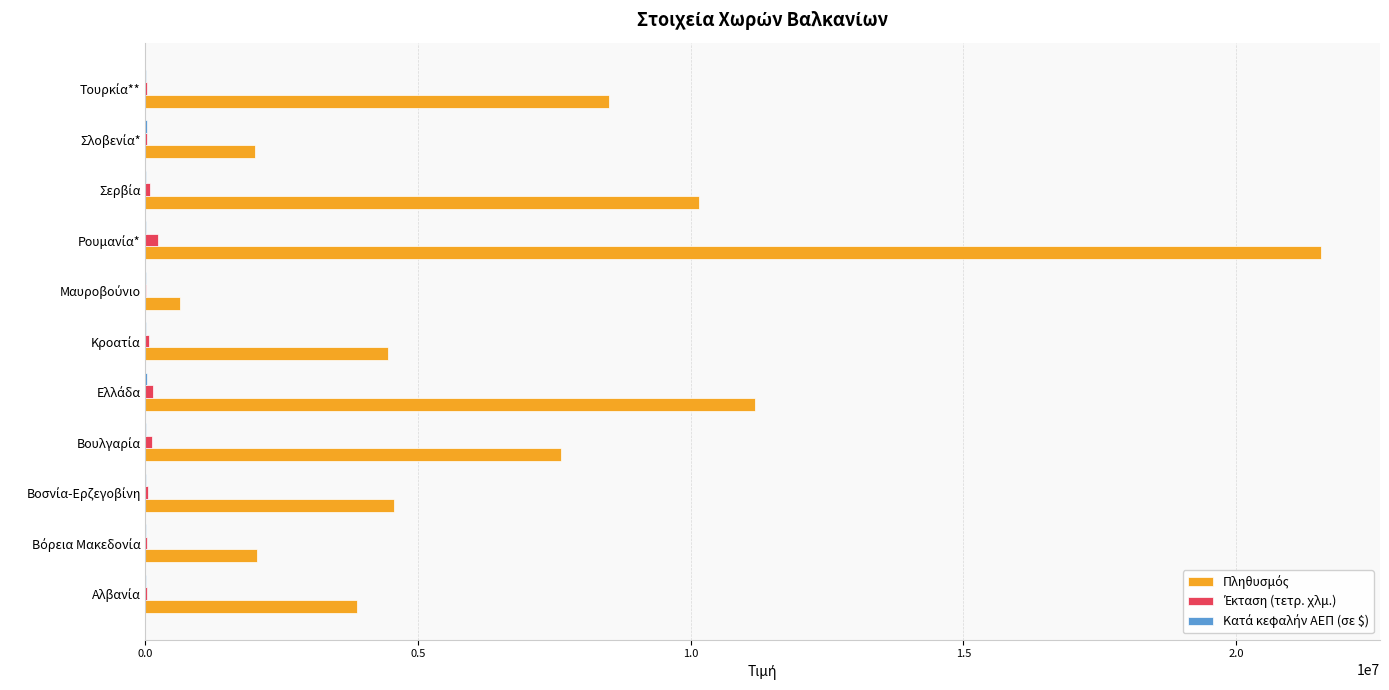

What is the maximum value shown in the chart?

21565200